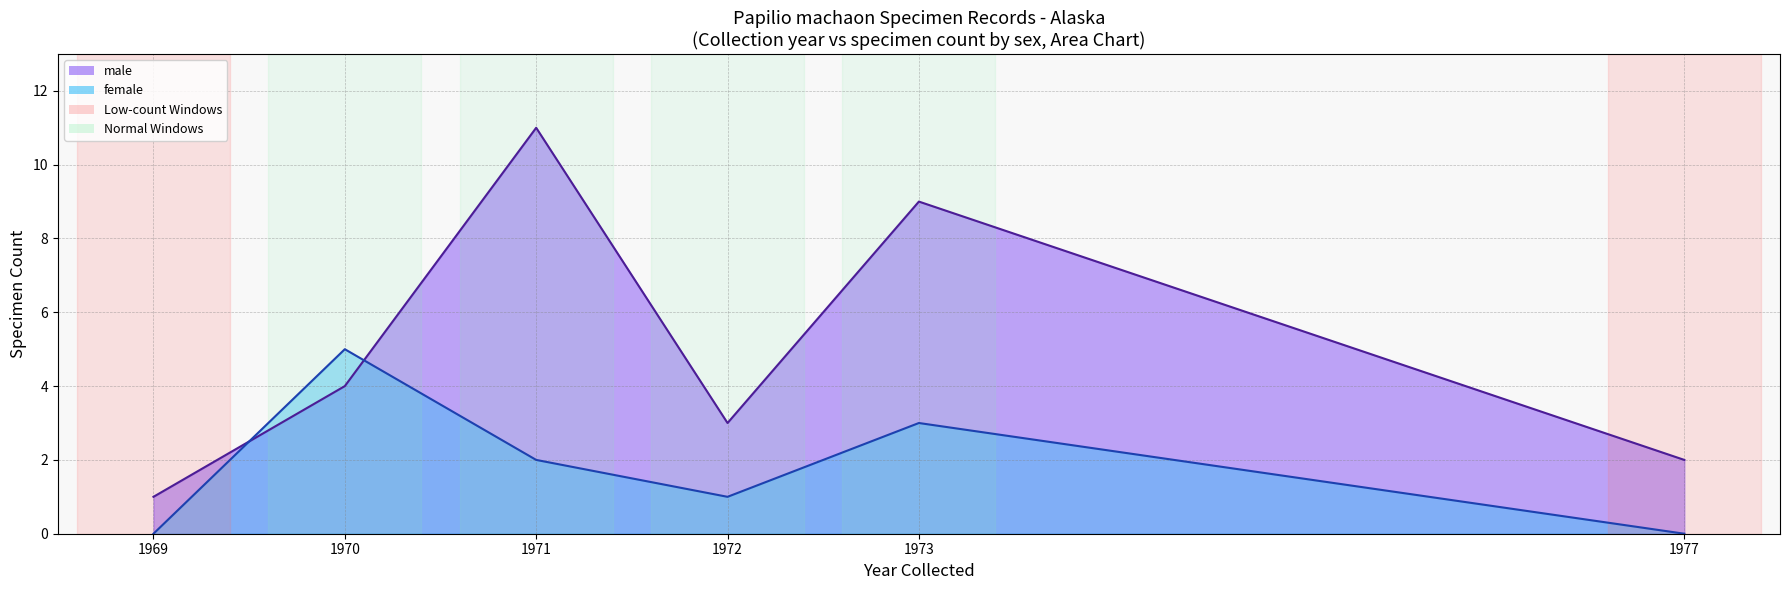

True or false: female_line and male_line intersect in this chart.

True